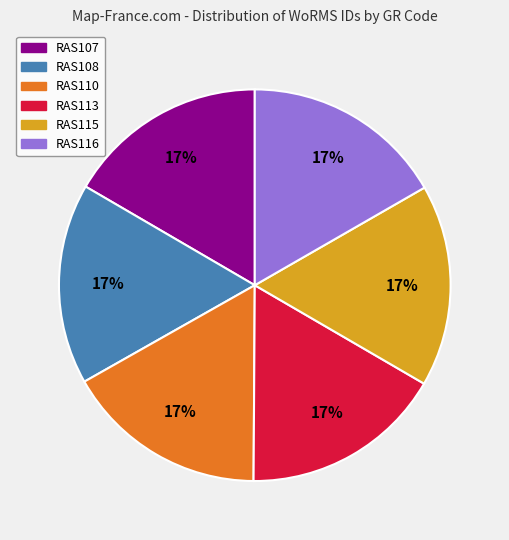

What is the ratio of the value at RAS113 to the value at RAS110?

1.0